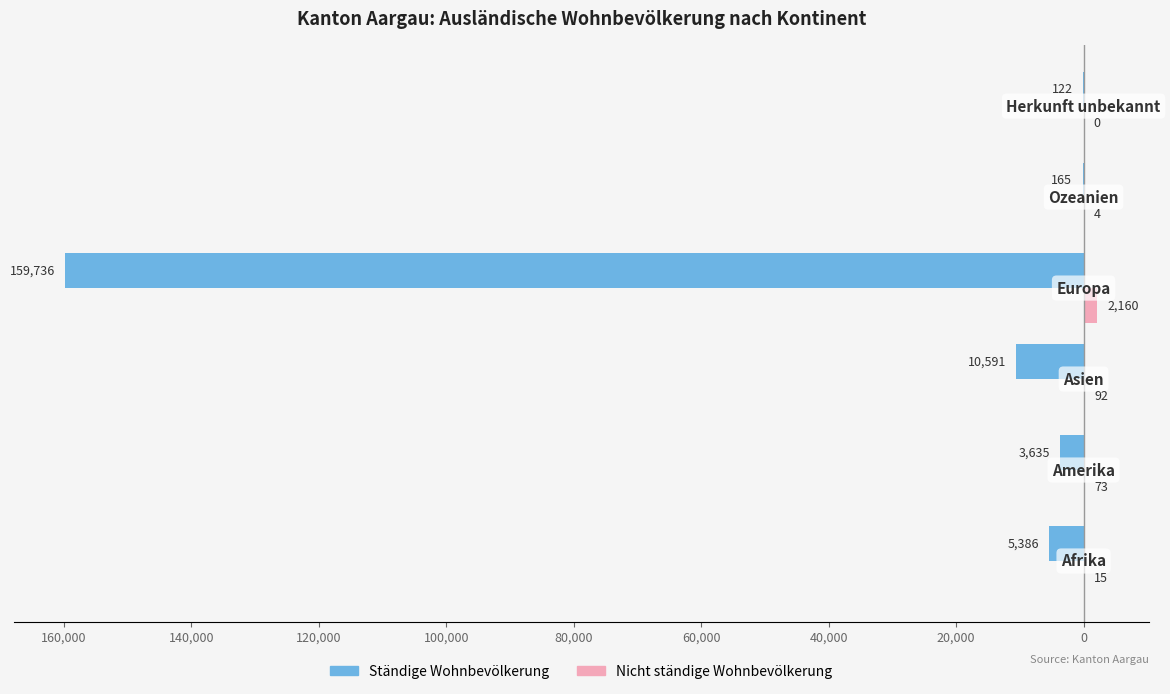

What are all the series names shown in the legend?

Ständige Wohnbevölkerung, Nicht ständige Wohnbevölkerung